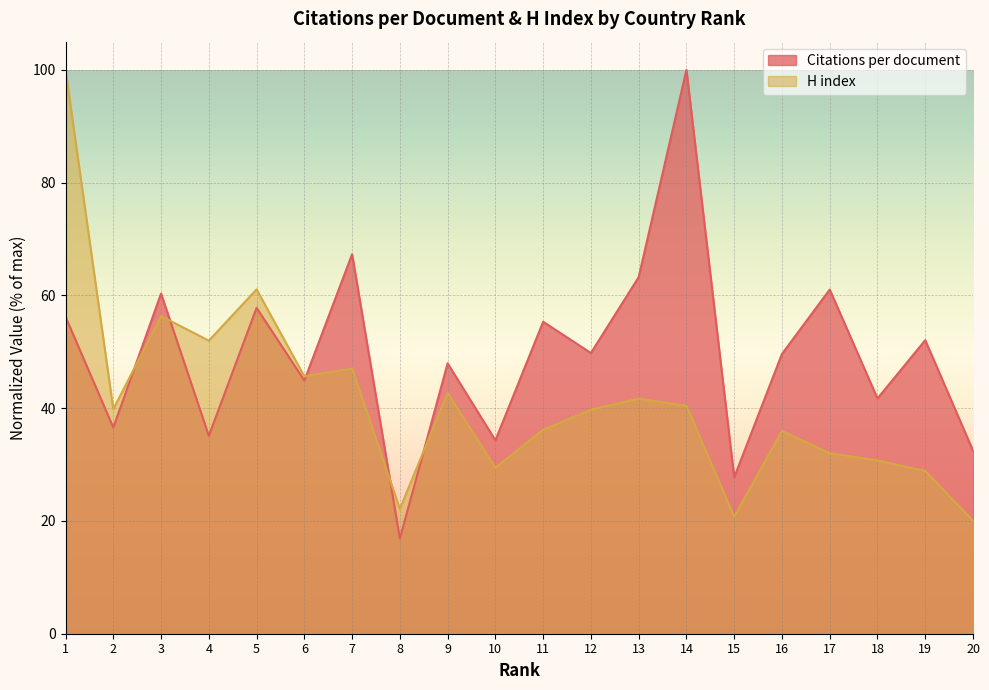

Rank the categories by Citations per document value from highest to lowest.

14, 7, 13, 17, 3, 5, 1, 11, 19, 12, 16, 9, 6, 18, 2, 4, 10, 20, 15, 8